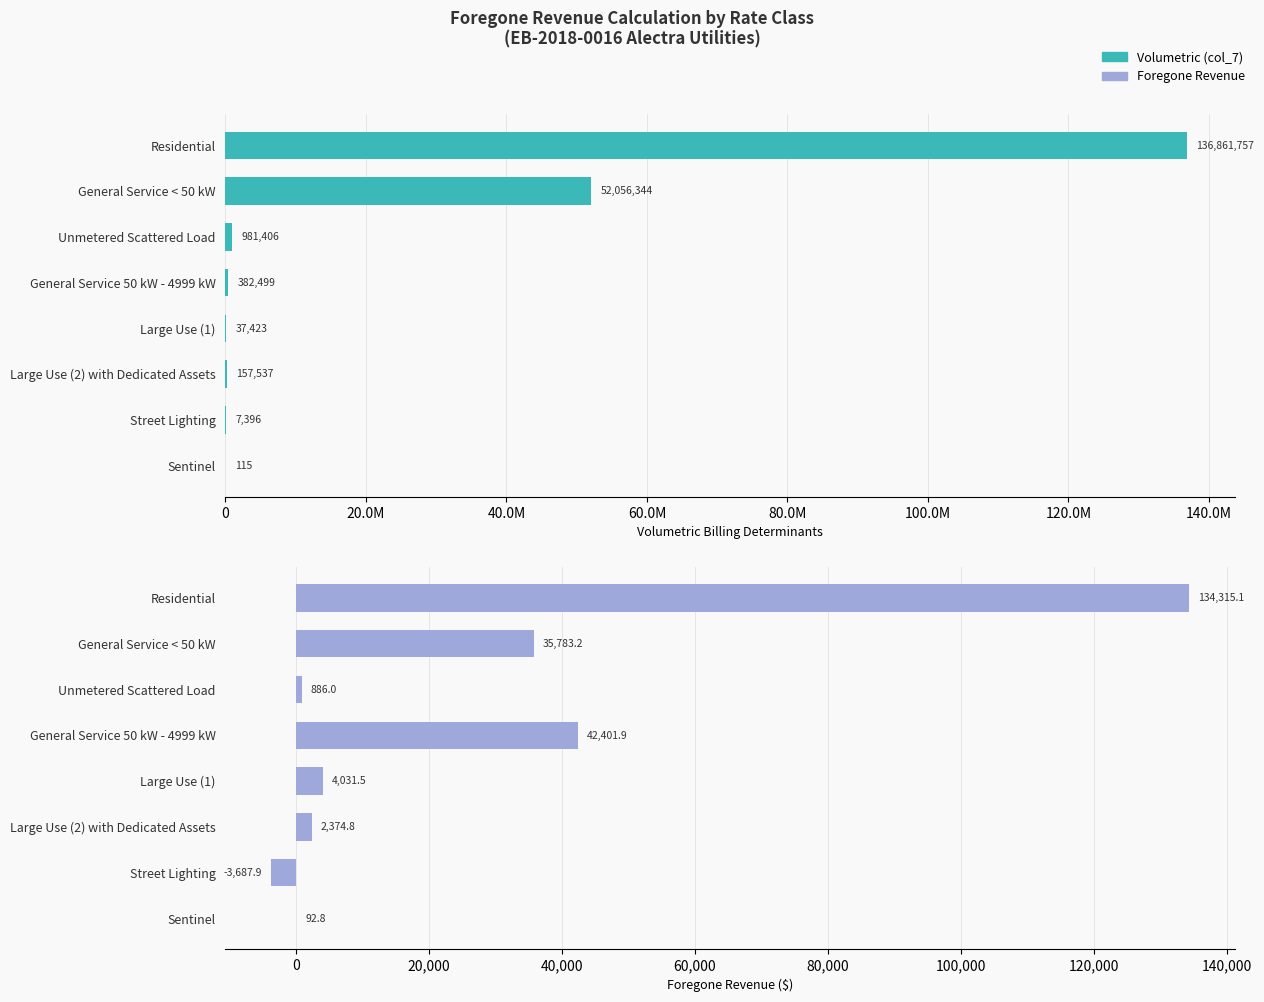

Reading right to left, what are all the values shown in this chart?

Volumetric (col_7): 115.0	7396.0	157536.5	37423.2	382499.4	981405.9	52056343.8	136861756.6
Foregone Revenue: 92.8	-3687.9	2374.8	4031.5	42401.9	886.0	35783.2	134315.1